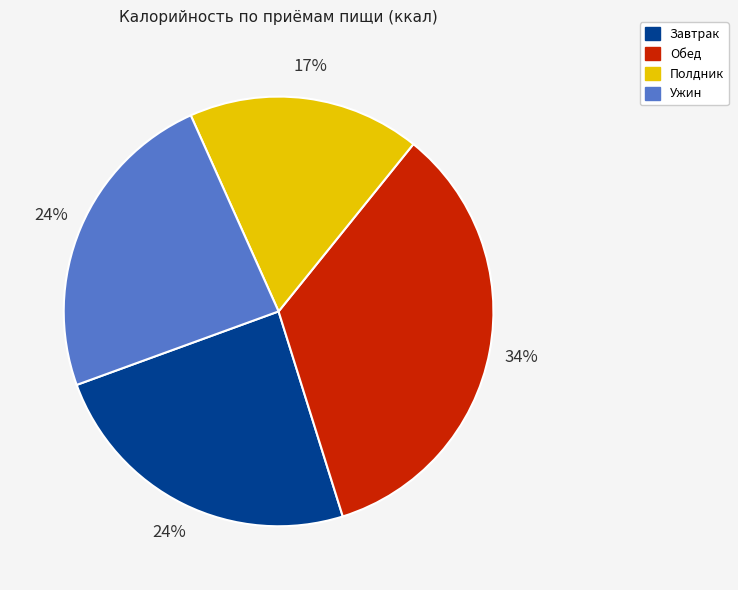

Is there a majority slice in this chart?

No